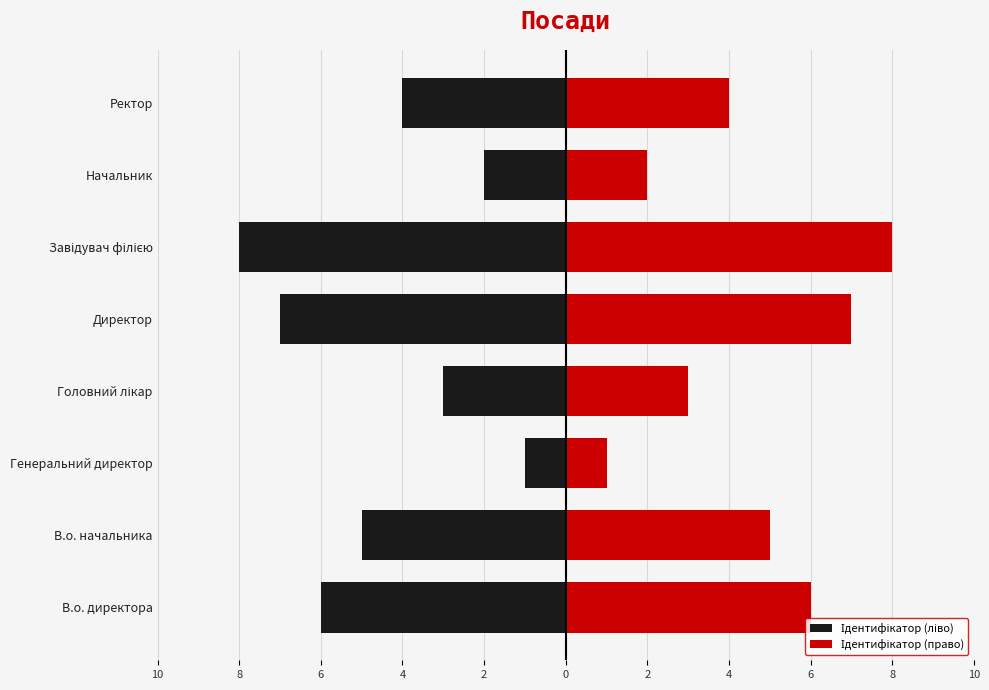

Is it true that Ідентифікатор (право) equals 3 at В.о. начальника?

False